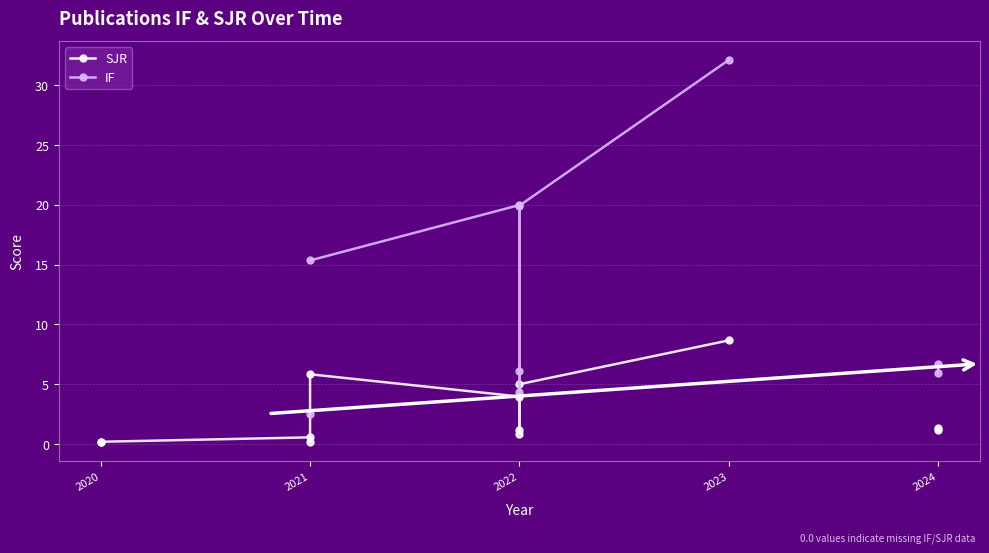

Is the value of IF at 2022 greater than the value of SJR at 2022?

Yes